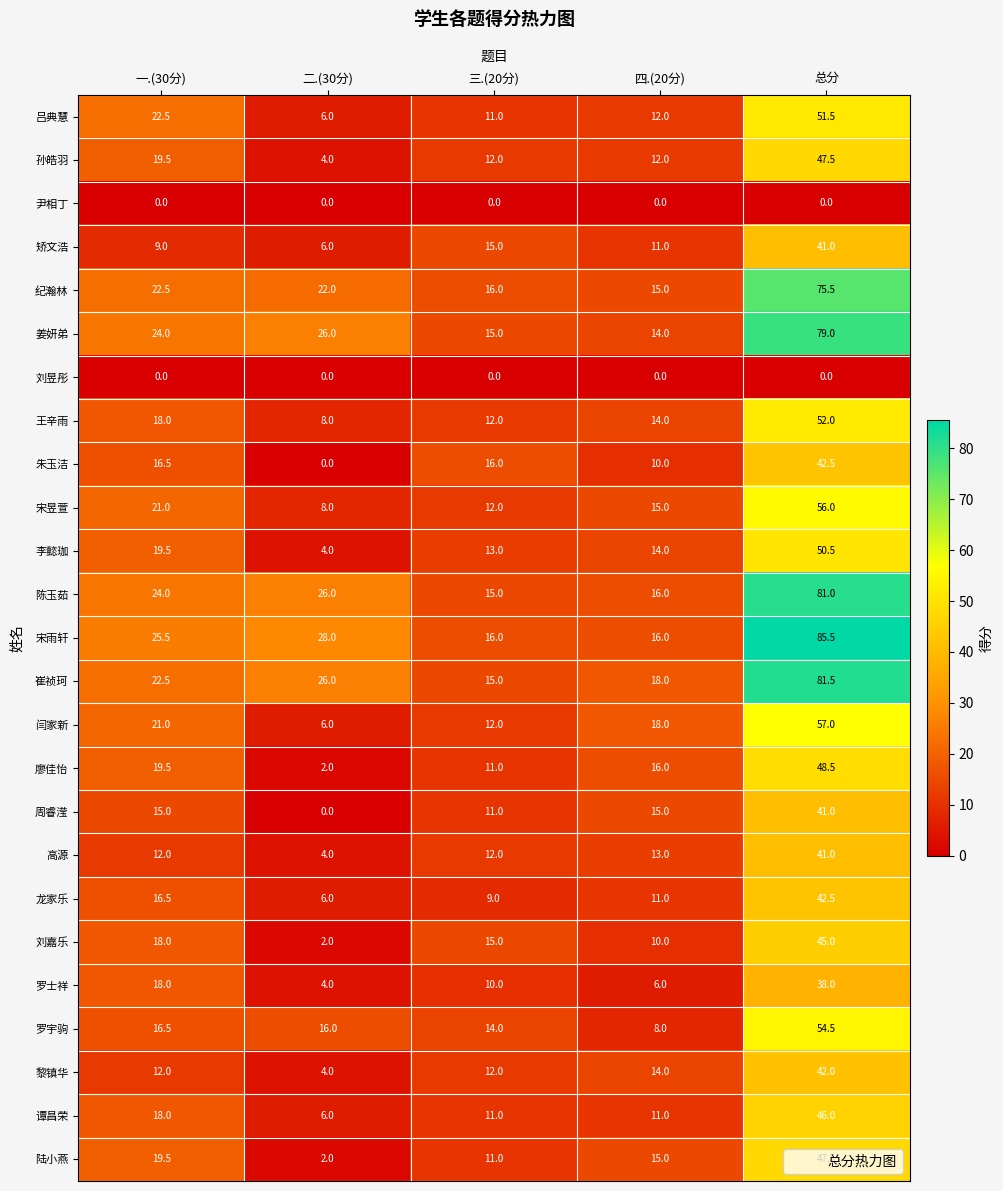

List the labels in order of 纪瀚林 value, smallest first.

四.(20分), 三.(20分), 二.(30分), 一.(30分), 总分